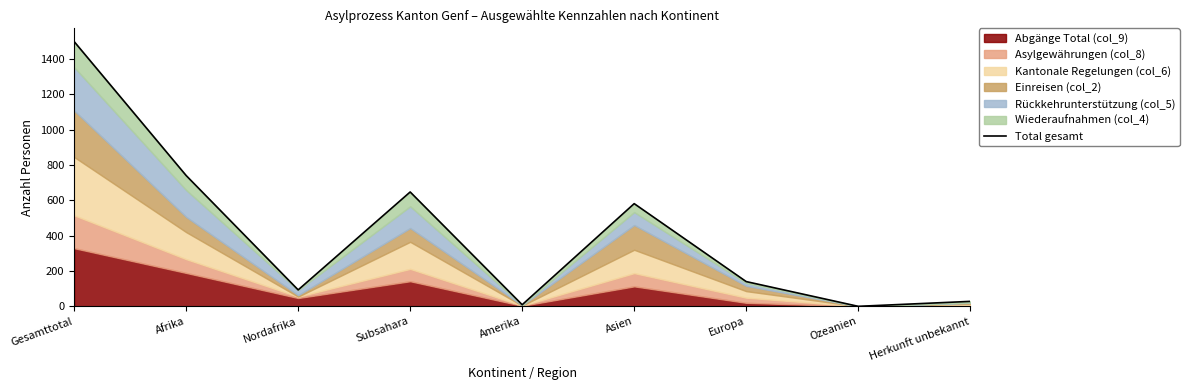

What is the label of the 4th point from the left?

Subsahara